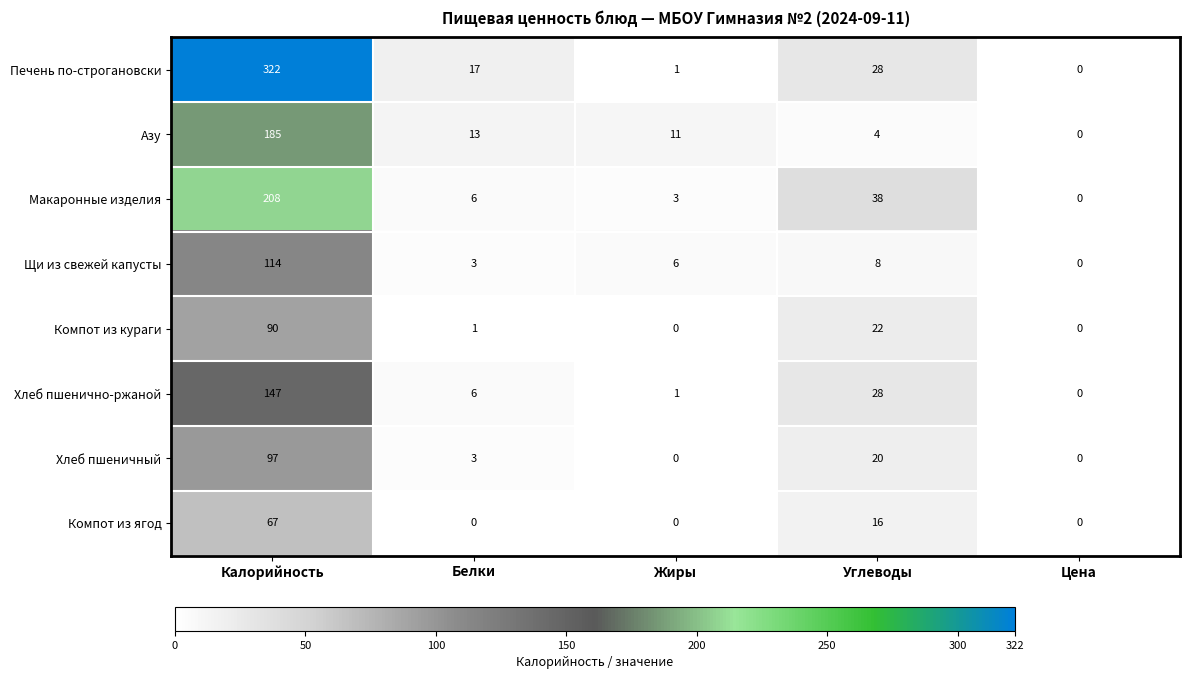

Where does the Хлеб пшеничный series first go above 3?

Калорийность